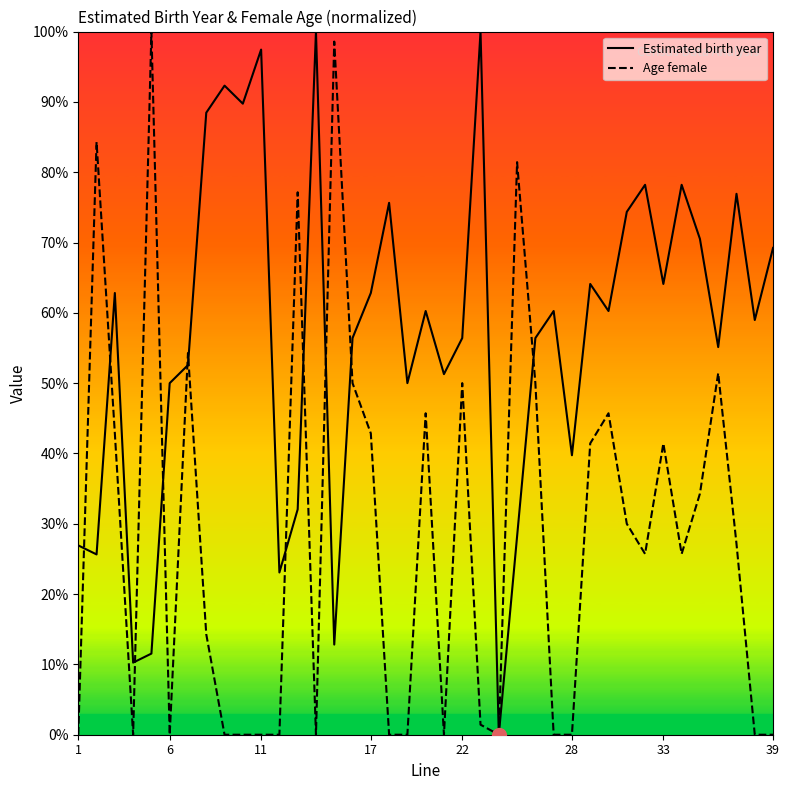

Which series has the widest spread of values?

Estimated birth year